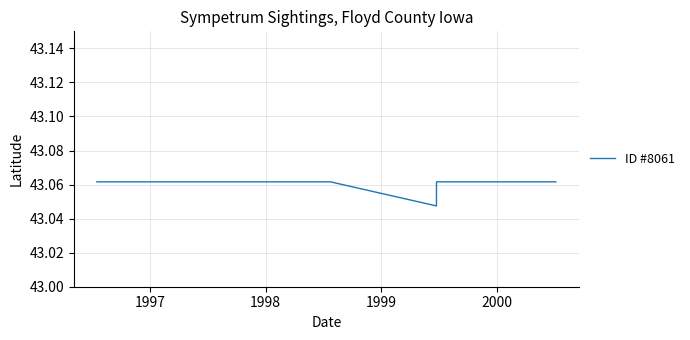

How many values are between 43 and 44?

9